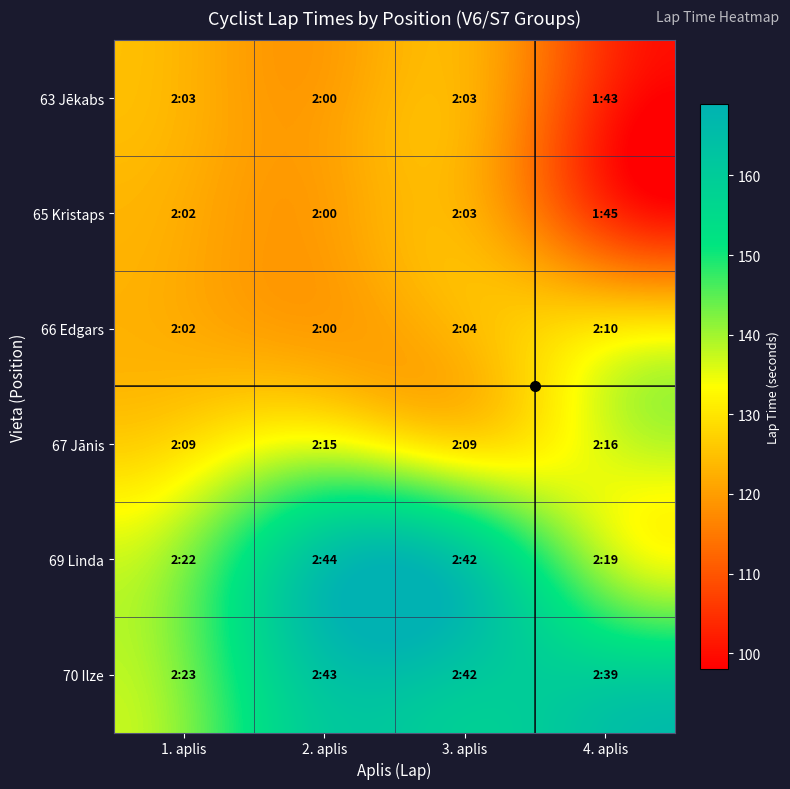

Which series changed the most between 1. aplis and 3. aplis?

69 Linda